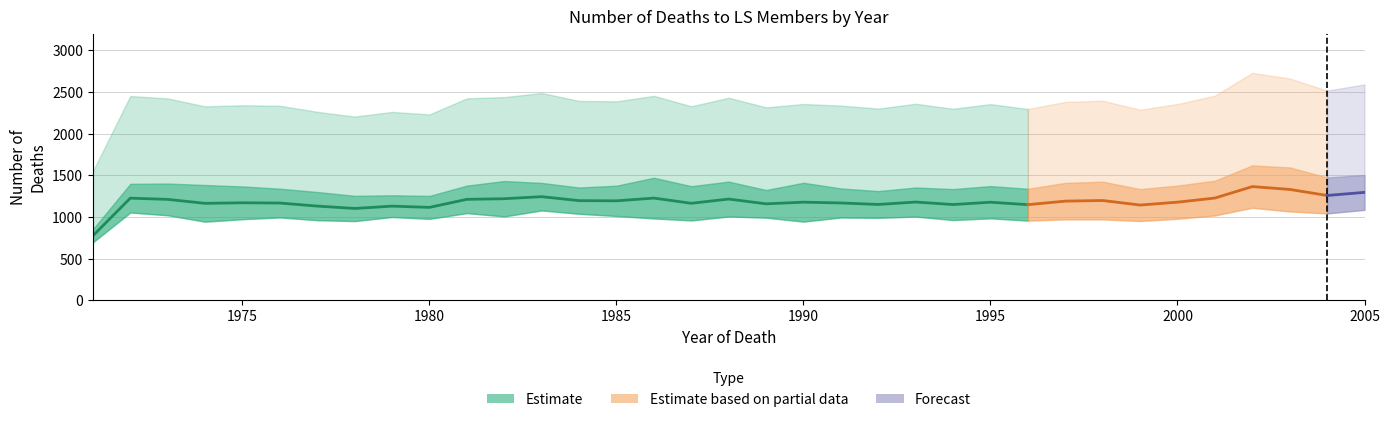

At which label does Total first exceed 2356?

1972